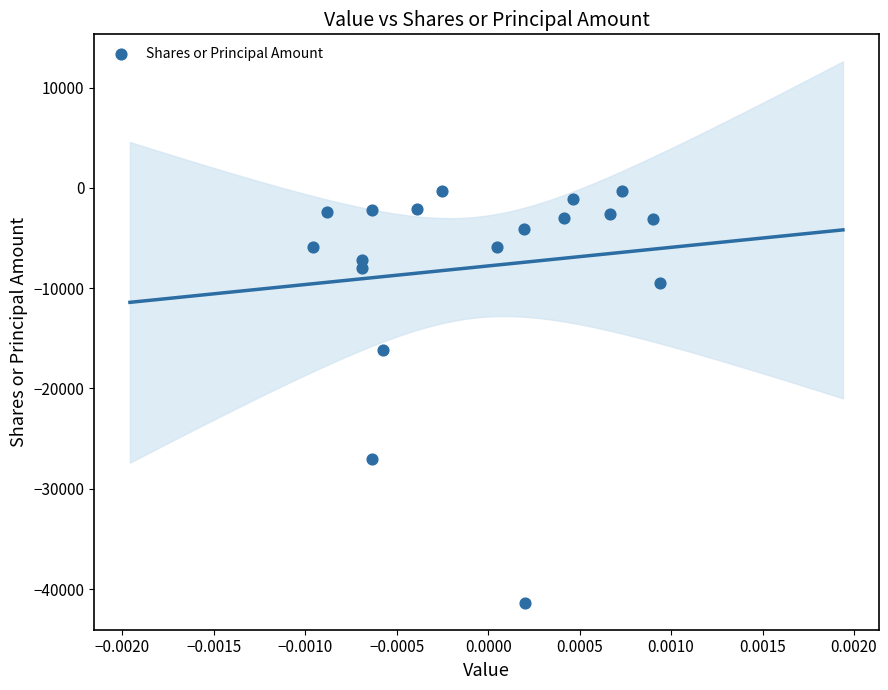

What Y value in the scatter plot is closest to -20841?

-16200